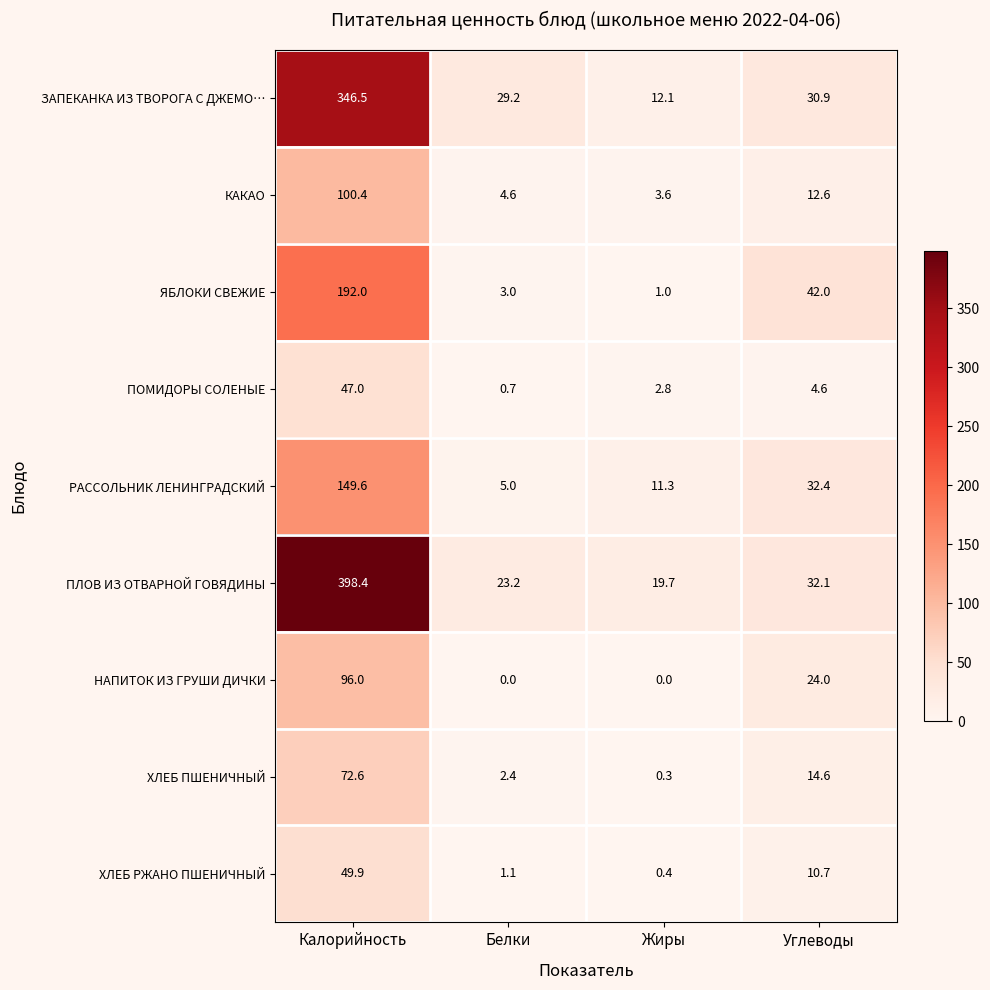

The ПЛОВ ИЗ ОТВАРНОЙ ГОВЯДИНЫ series shows 56.2 at Углеводы. True or false?

False